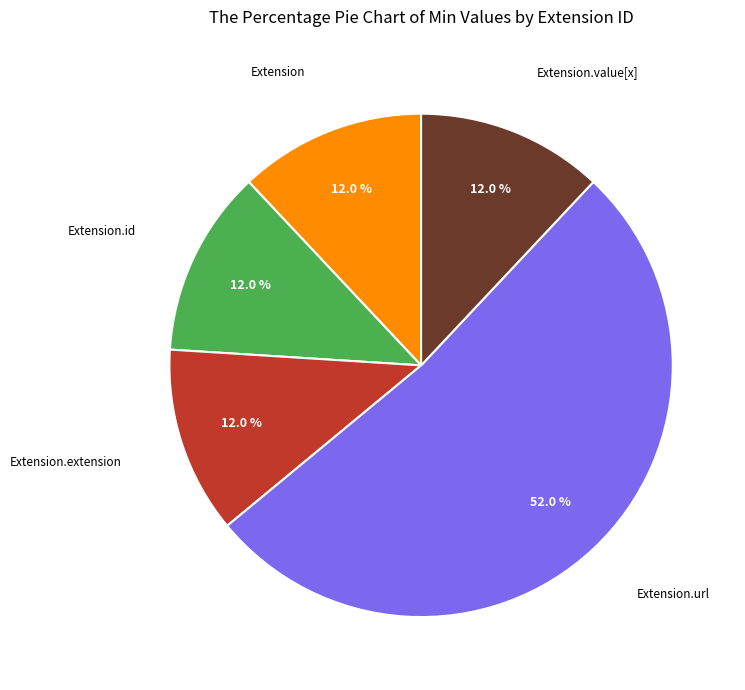

What is the ratio of the value at Extension.extension to the value at Extension.id?

1.0